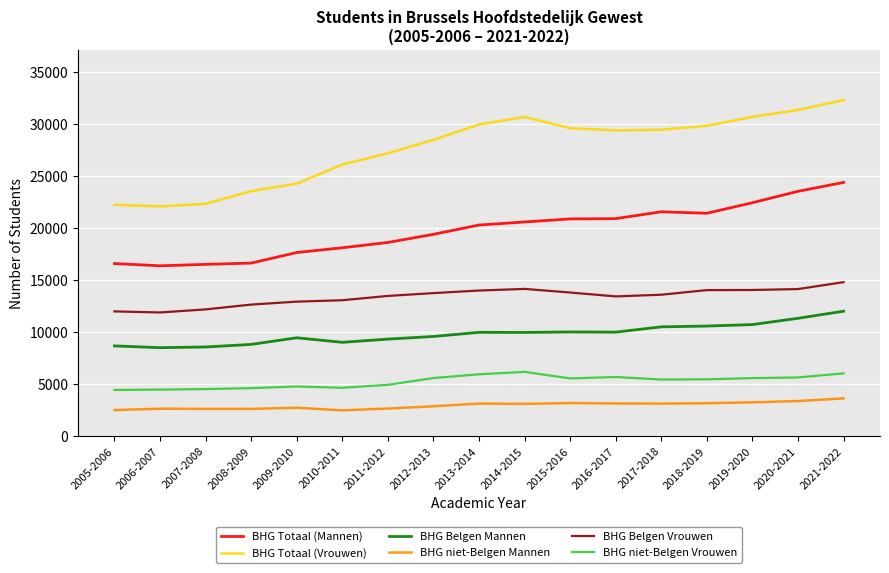

What are all the series names shown in the legend?

BHG Totaal (Mannen), BHG Totaal (Vrouwen), BHG Belgen Mannen, BHG niet-Belgen Mannen, BHG Belgen Vrouwen, BHG niet-Belgen Vrouwen